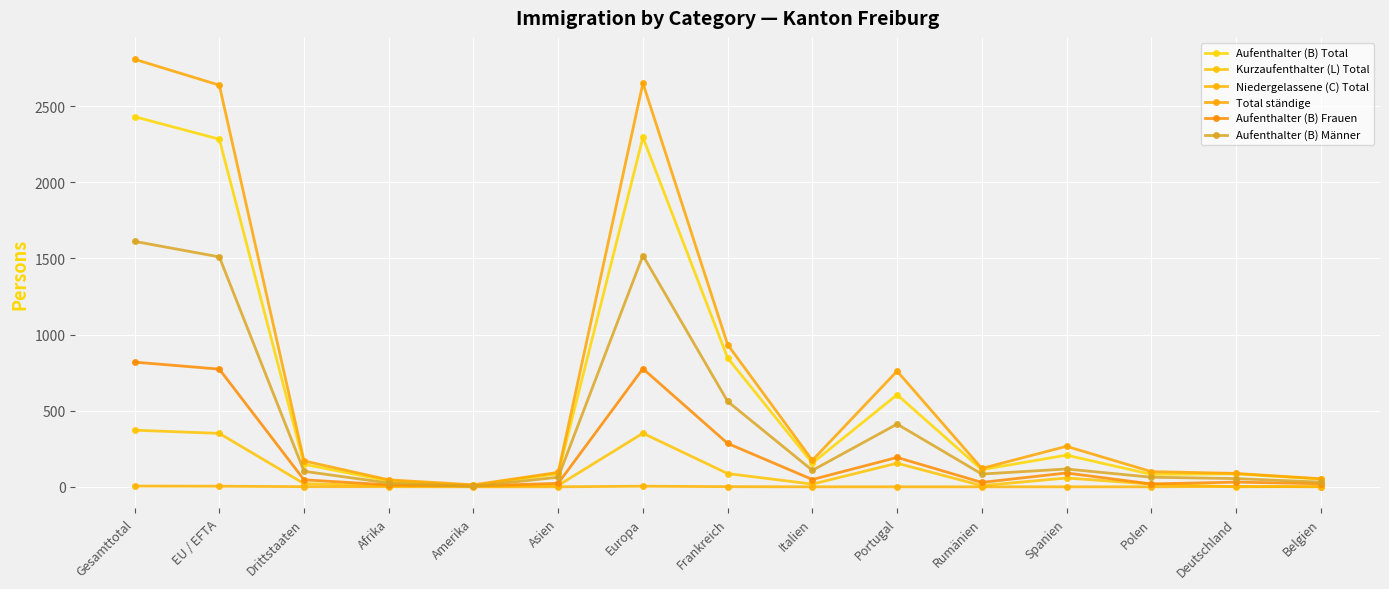

Is this an area chart (filled region under the line)?

No